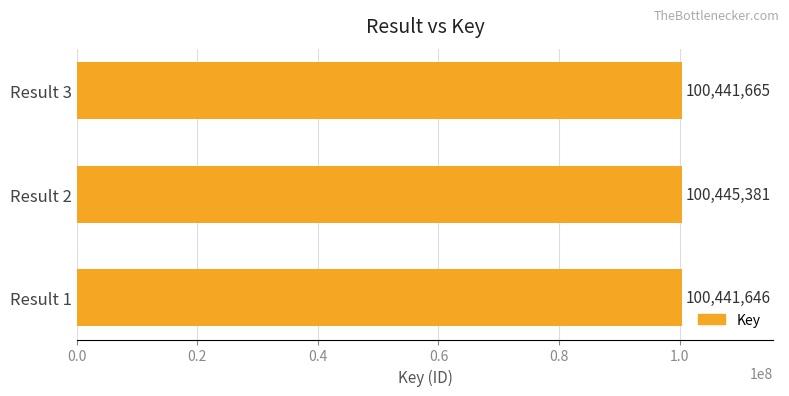

The value at Result 1 is 139433343. True or false?

False